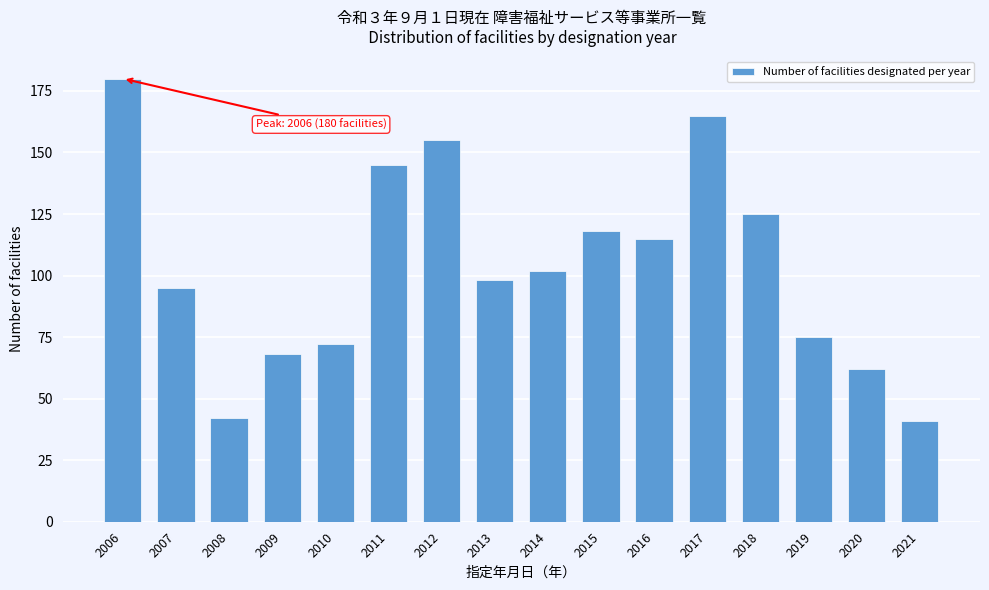

Reading left to right, what are all the values shown in this chart?

2006=180	2007=95	2008=42	2009=68	2010=72	2011=145	2012=155	2013=98	2014=102	2015=118	2016=115	2017=165	2018=125	2019=75	2020=62	2021=41